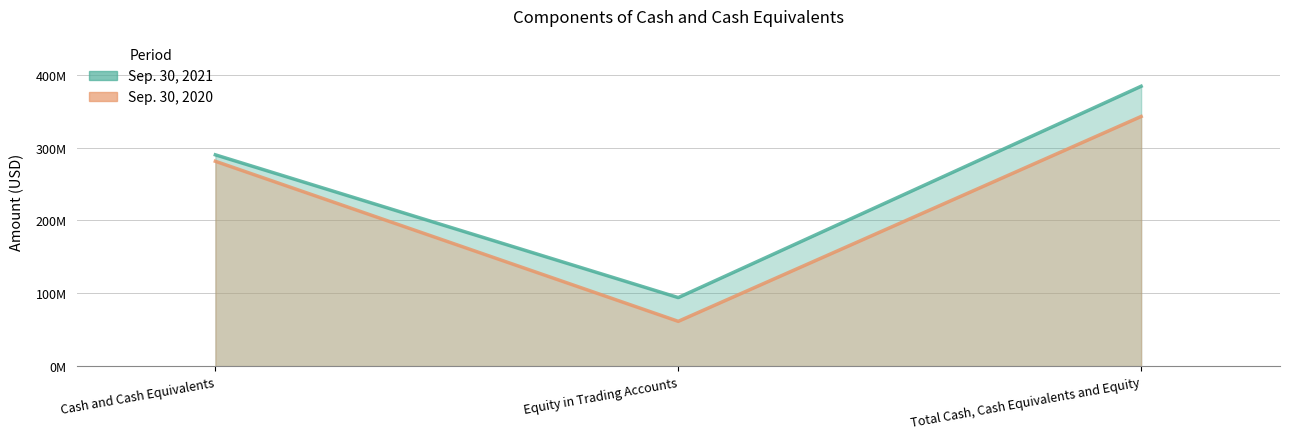

At which category is the sum across all series the highest?

Total Cash, Cash Equivalents and Equity